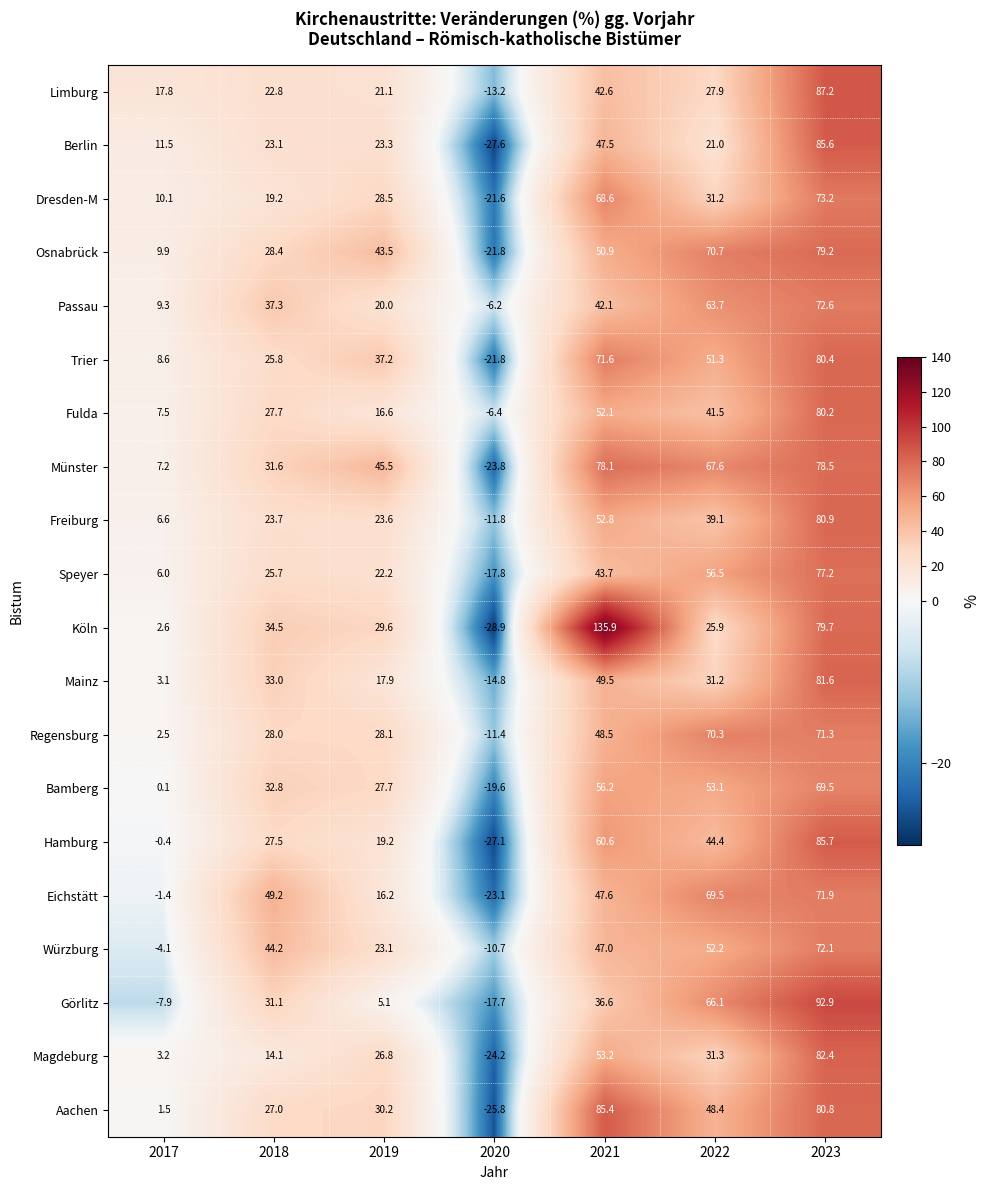

What is the spread (max minus min) of values at 2023?

23.4